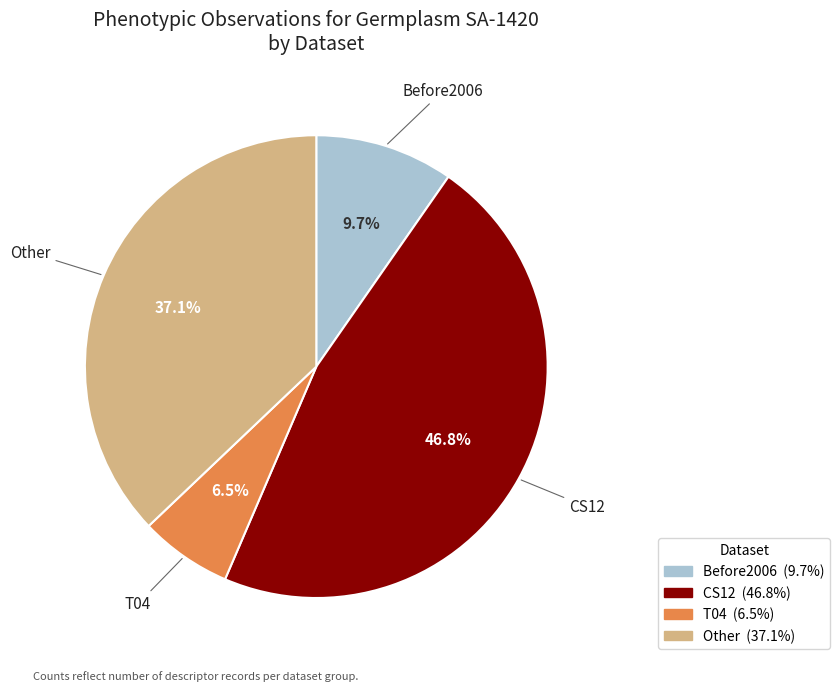

How many segments does this pie chart have?

4